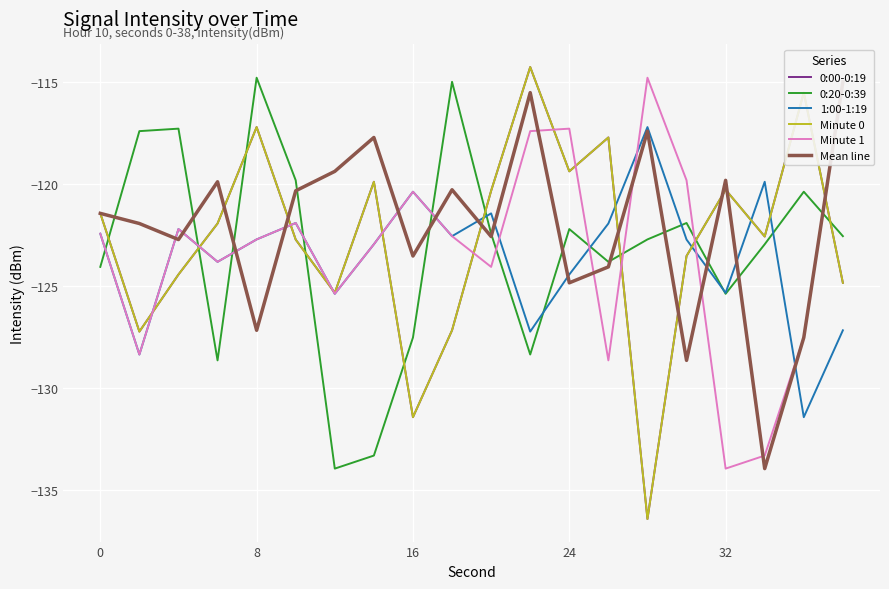

What are all the series names shown in the legend?

0:00-0:19, 0:20-0:39, 1:00-1:19, Minute 0, Minute 1, Mean line